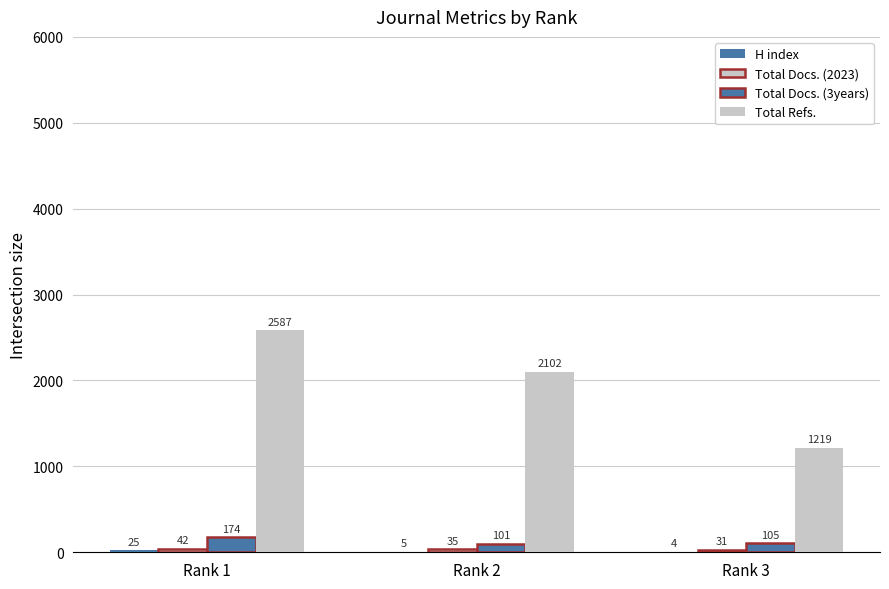

Reading left to right, list all the values displayed in this chart.

H index: 25	5	4
Total Docs. (2023): 42	35	31
Total Docs. (3years): 174	101	105
Total Refs.: 2587	2102	1219